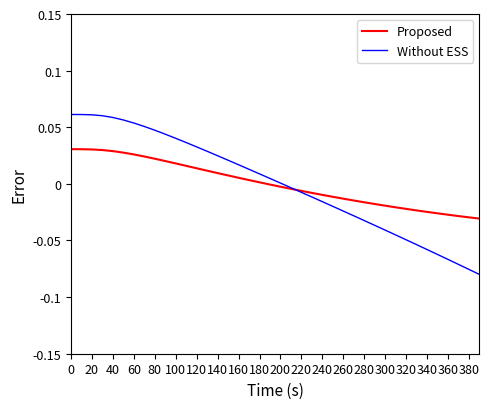

Which series has the largest range (max minus min)?

Without ESS